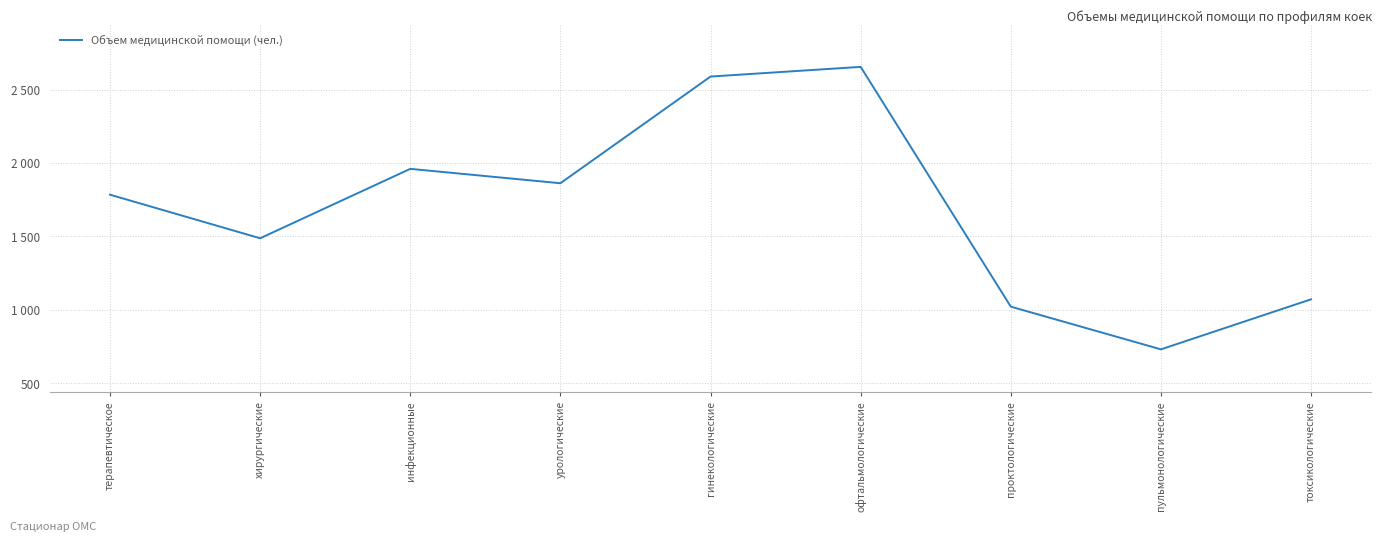

Where is the first local minimum?

хирургические